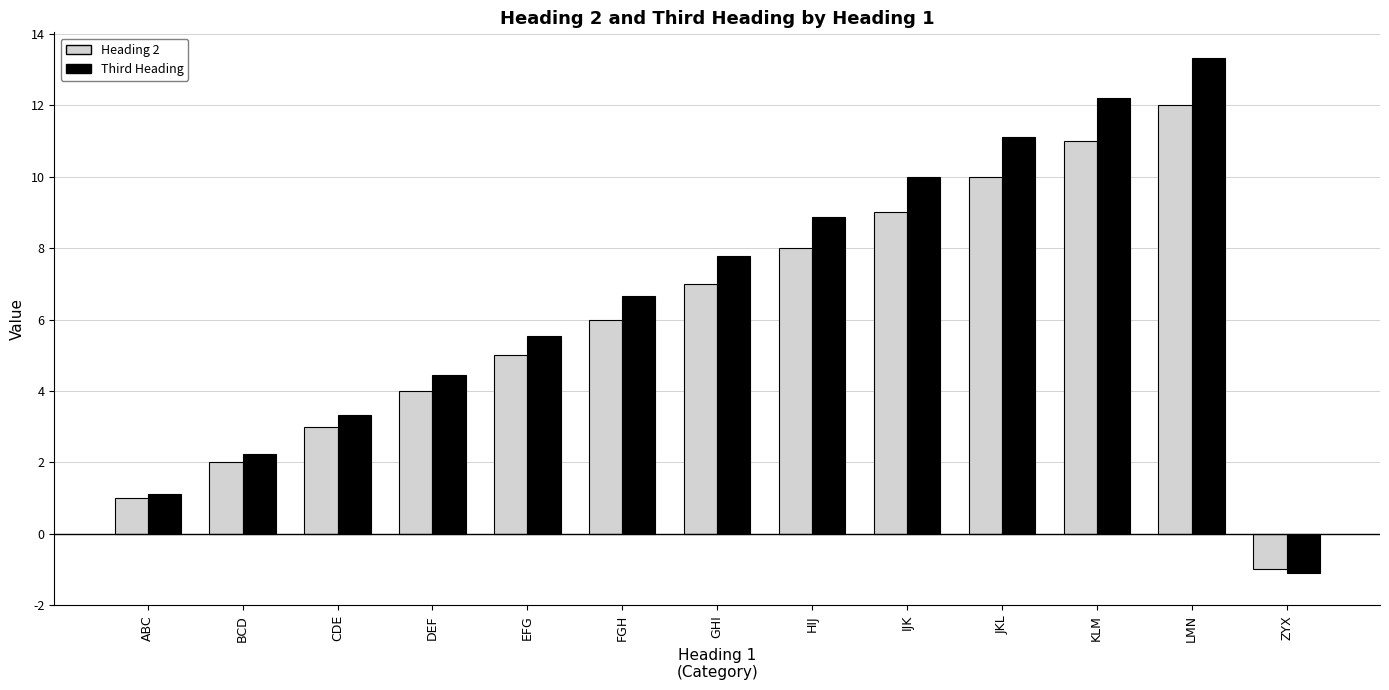

Which series has the largest total across all categories?

Third Heading